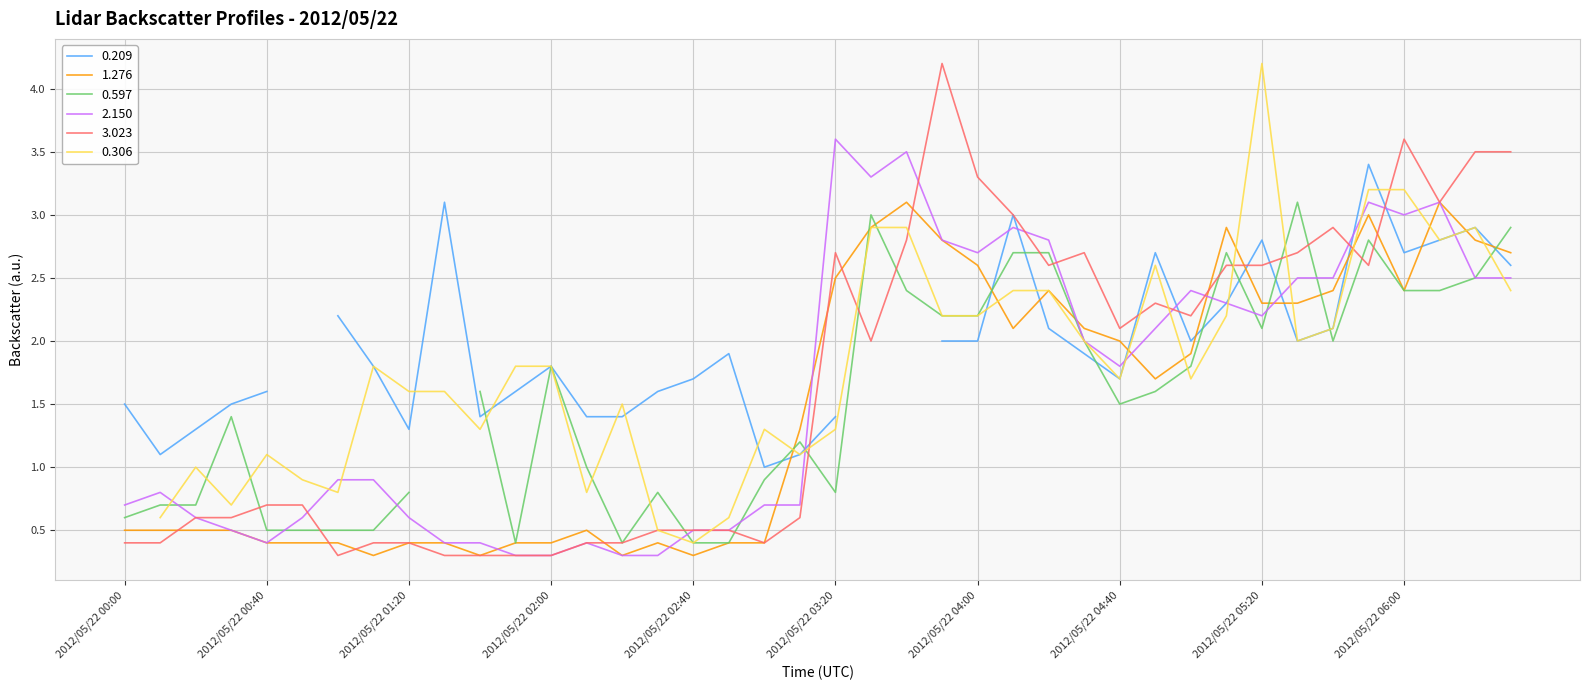

How many intersections are there between 2.150 and 3.023?

8